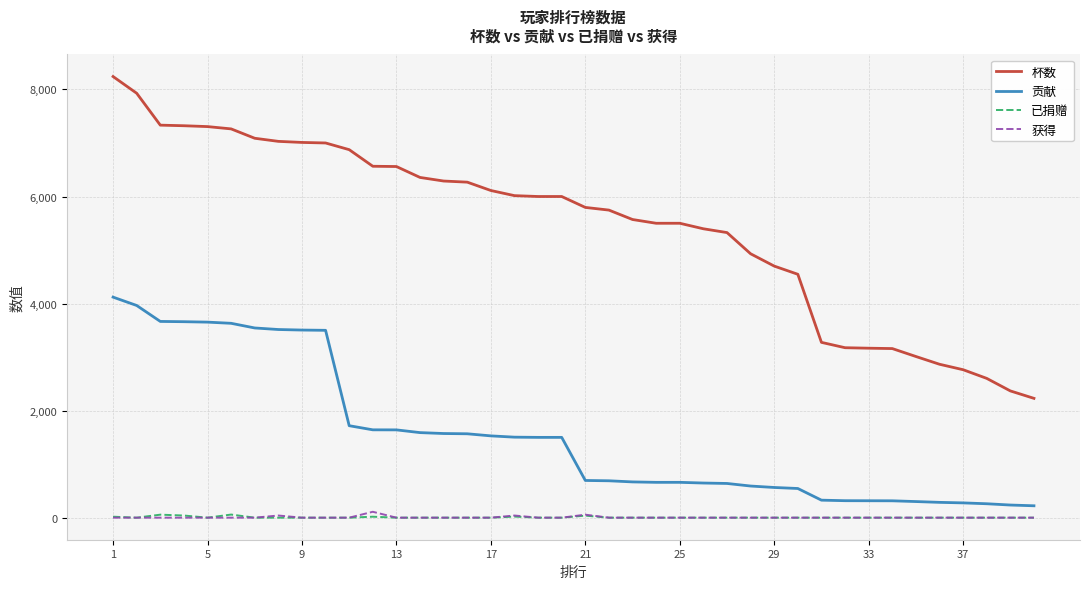

What are all the series names shown in the legend?

杯数, 贡献, 已捐赠, 获得